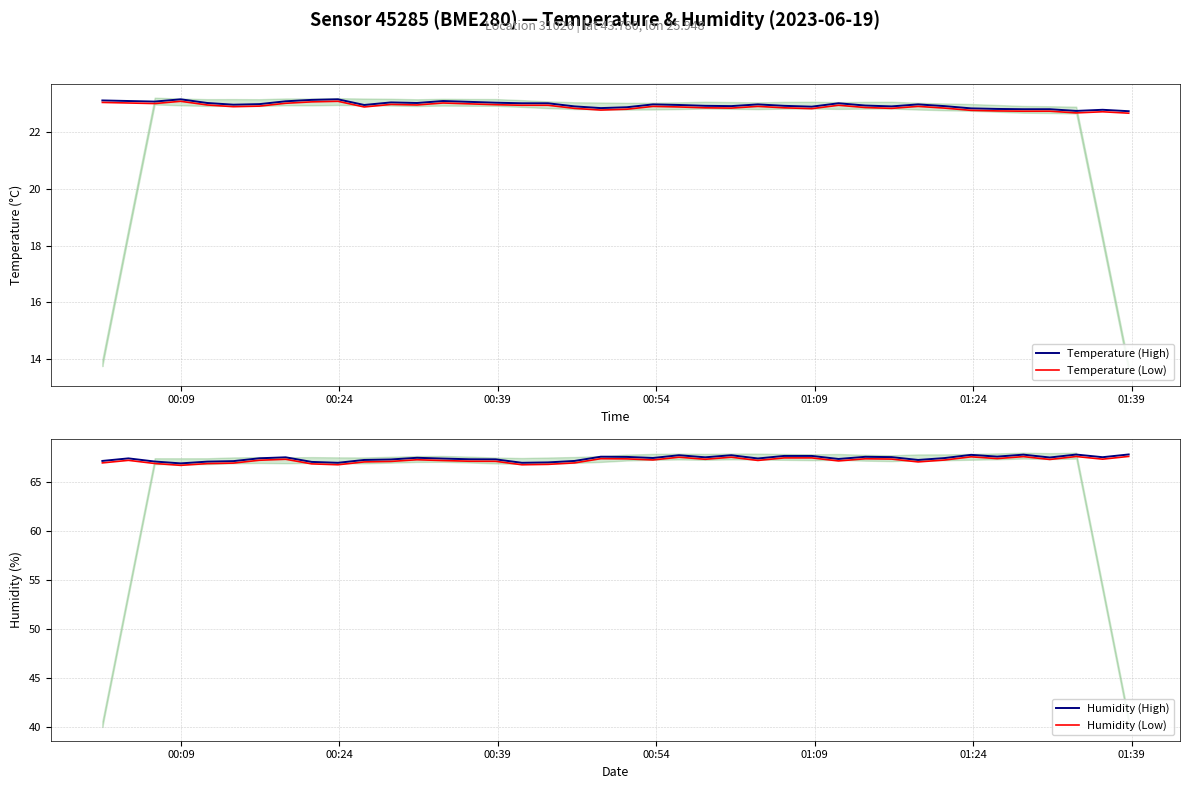

What is the highest value of the Temperature (Low) series?

23.1